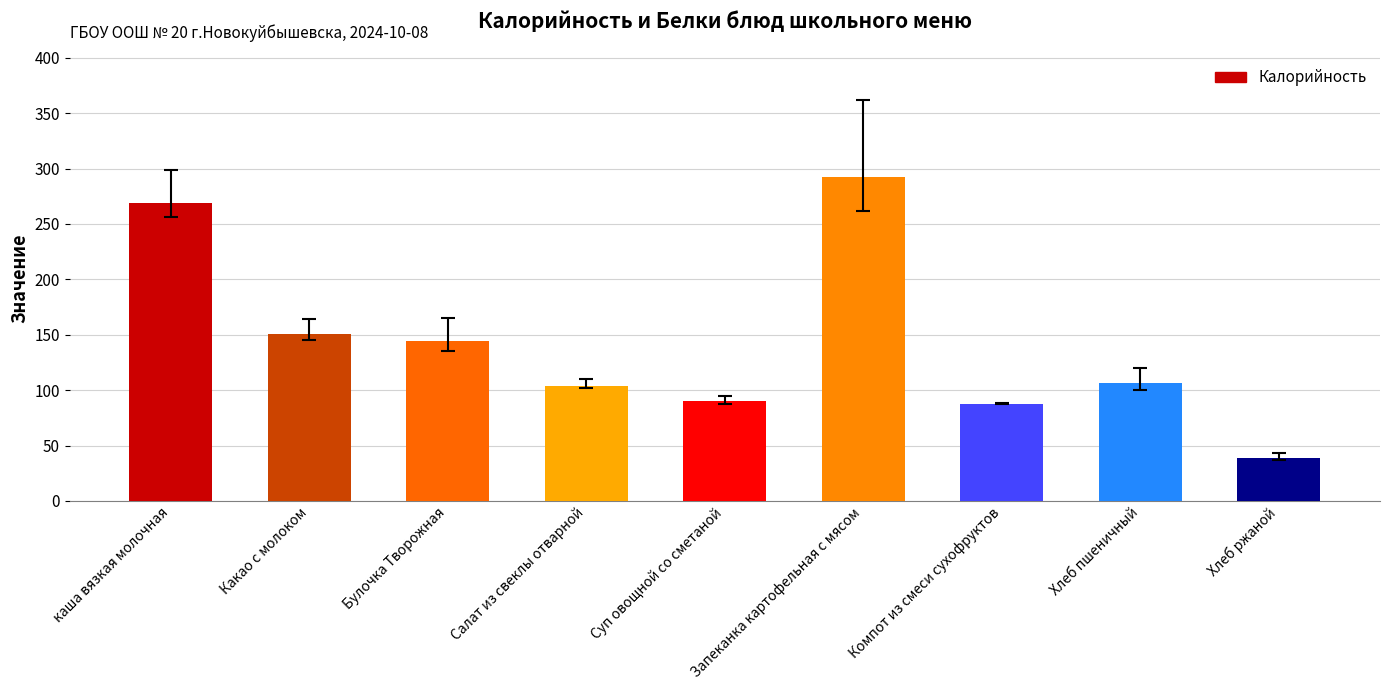

What is the approximate value at Салат из свеклы отварной?

104.0